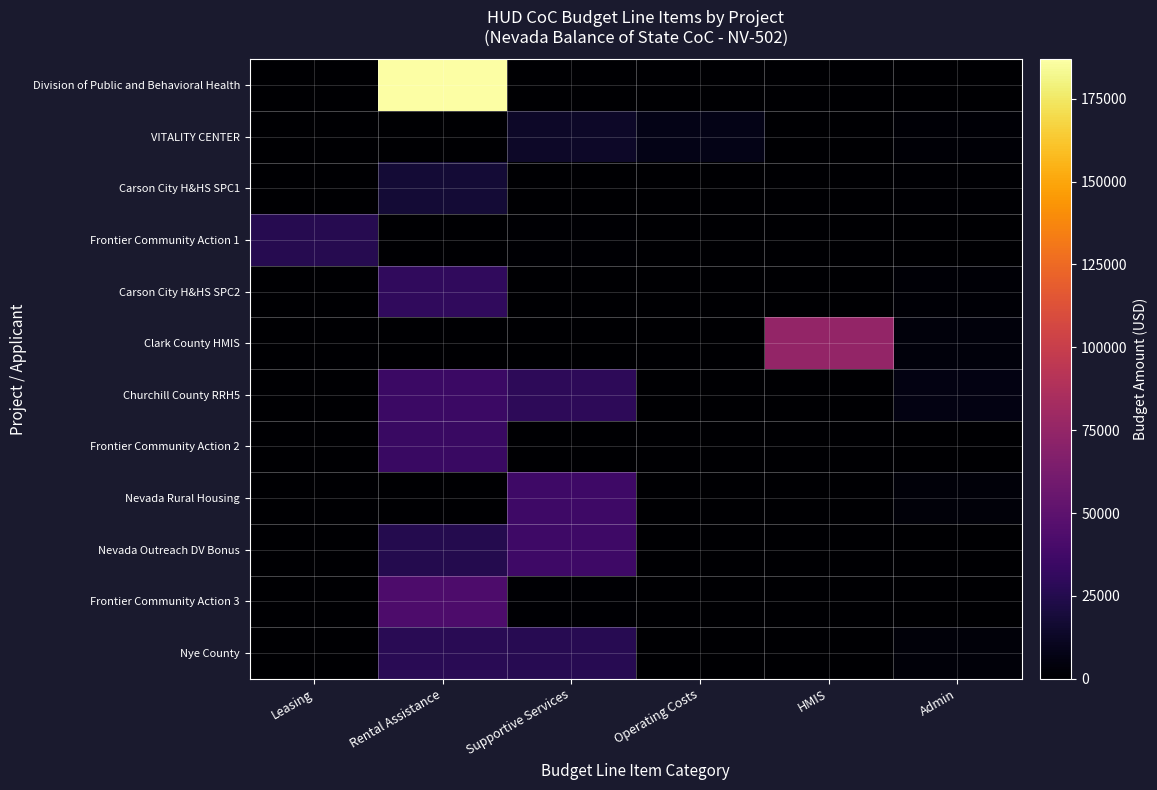

Between Rental Assistance and Operating Costs, which is larger?

Rental Assistance